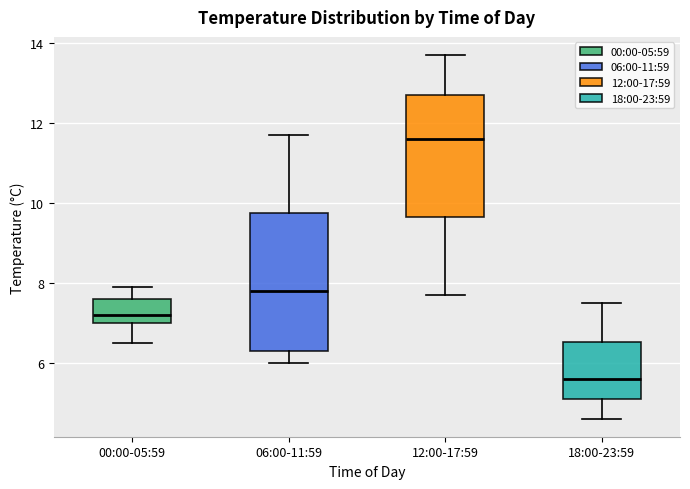

Reading left to right, read every box against the y-axis: the position of its median line, the range the box covers, and the ends of its whiskers. The values are not printed on the chart, so give them approximately, as read against the axis.

00:00-05:59: median 7.2, box 7.0 to 7.6, whiskers 6.6 to 8.0
06:00-11:59: median 7.8, box 6.4 to 9.8, whiskers 6.0 to 11.8
12:00-17:59: median 11.6, box 9.6 to 12.8, whiskers 7.8 to 13.8
18:00-23:59: median 5.6, box 5.2 to 6.6, whiskers 4.6 to 7.6